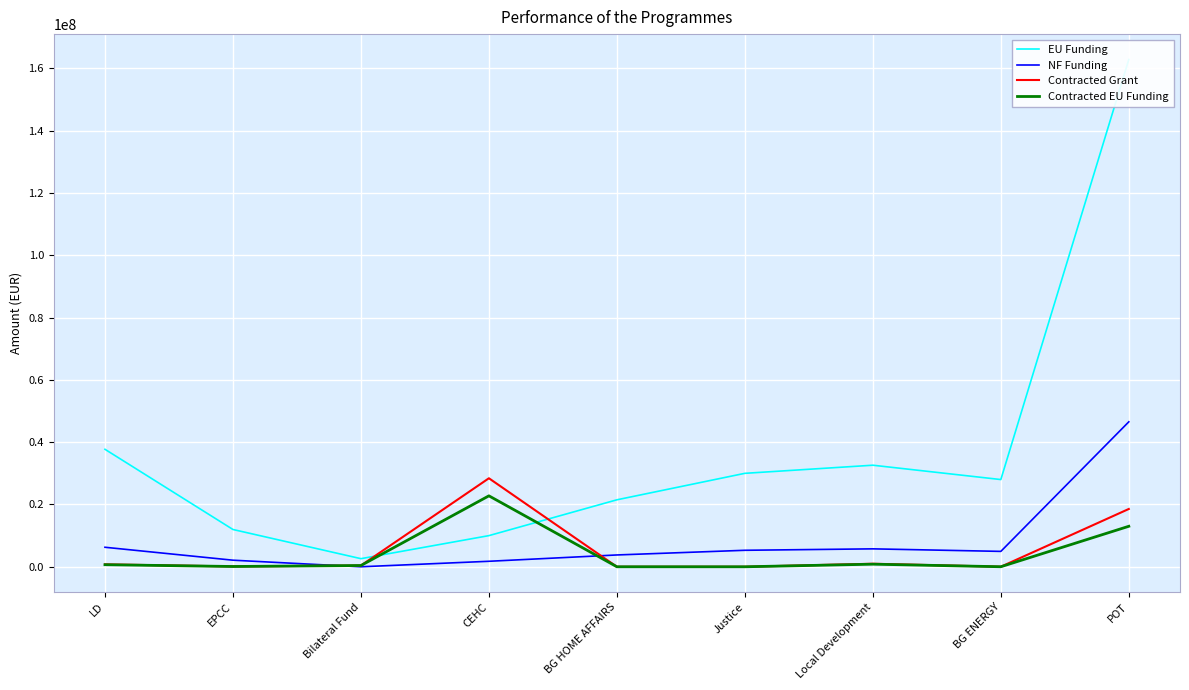

Which has a higher value, EPCC or Justice?

Justice